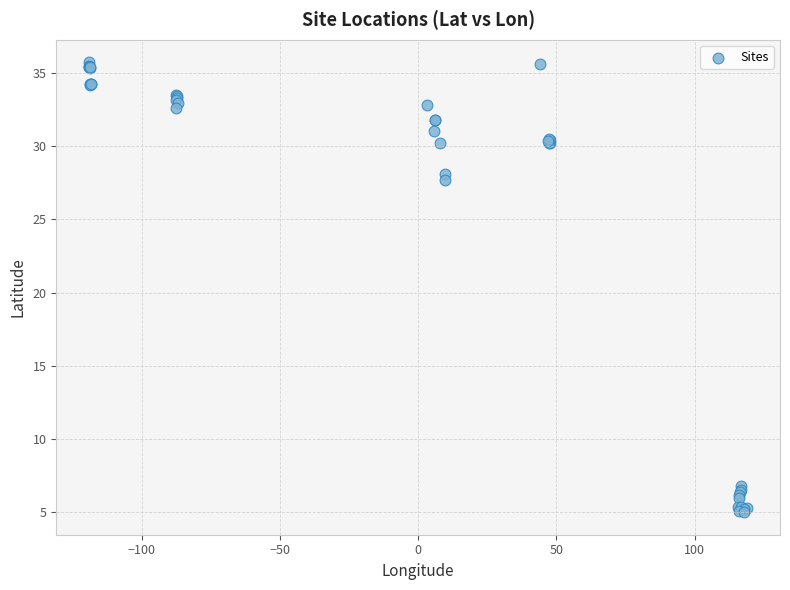

What Y value in the scatter plot is closest to 20?

27.7